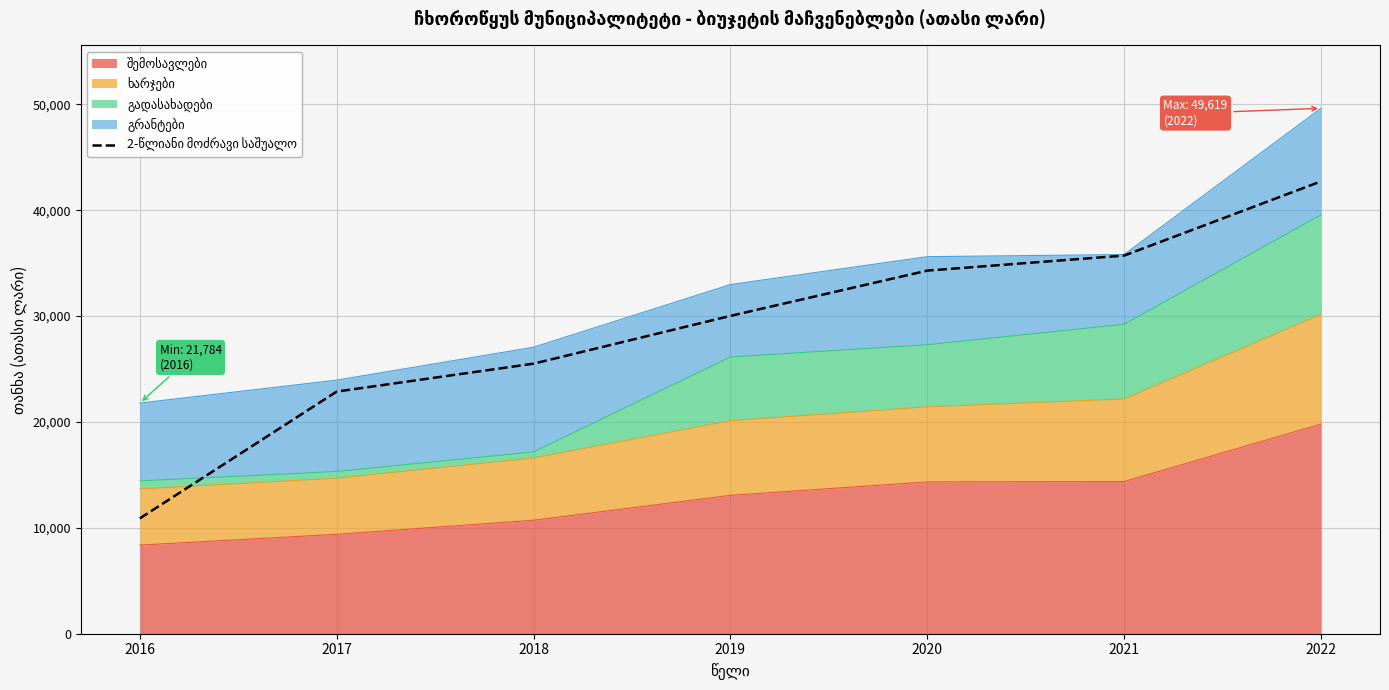

True or false: the data shows 35710.4 at 2021.

True